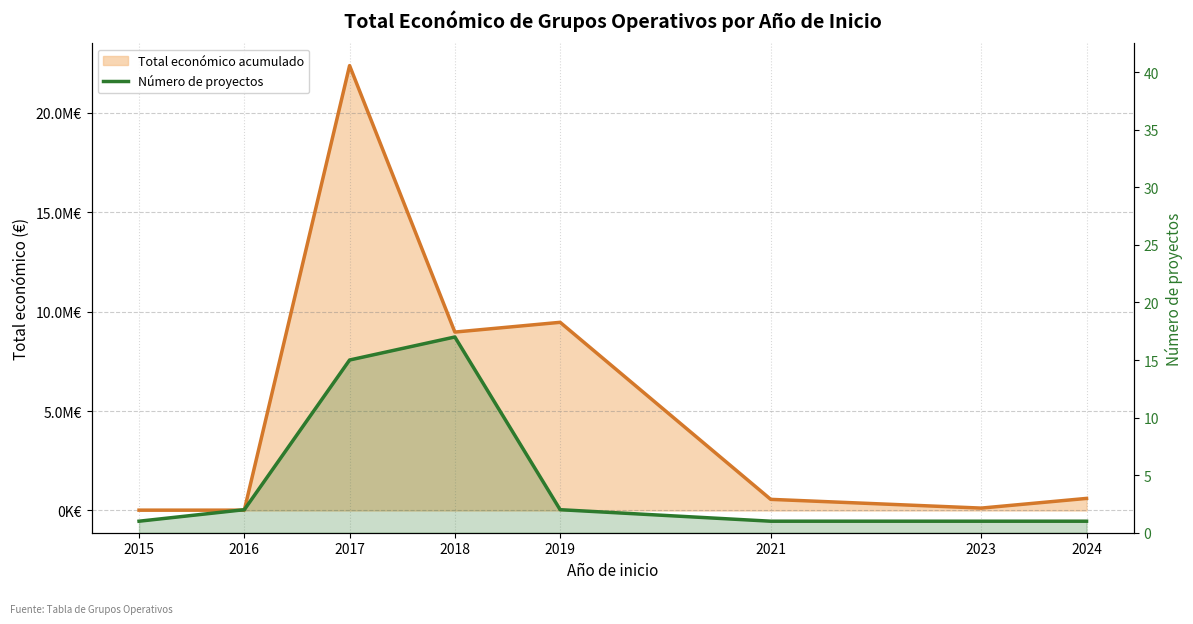

At which category is the sum across all series the highest?

2017